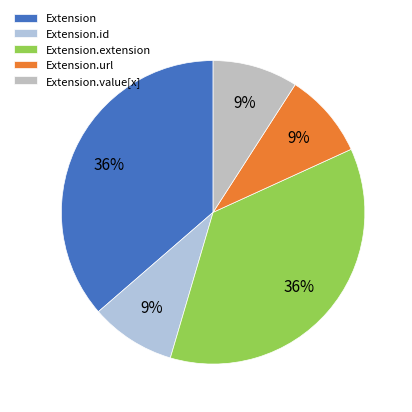

How many segments does this pie chart have?

5